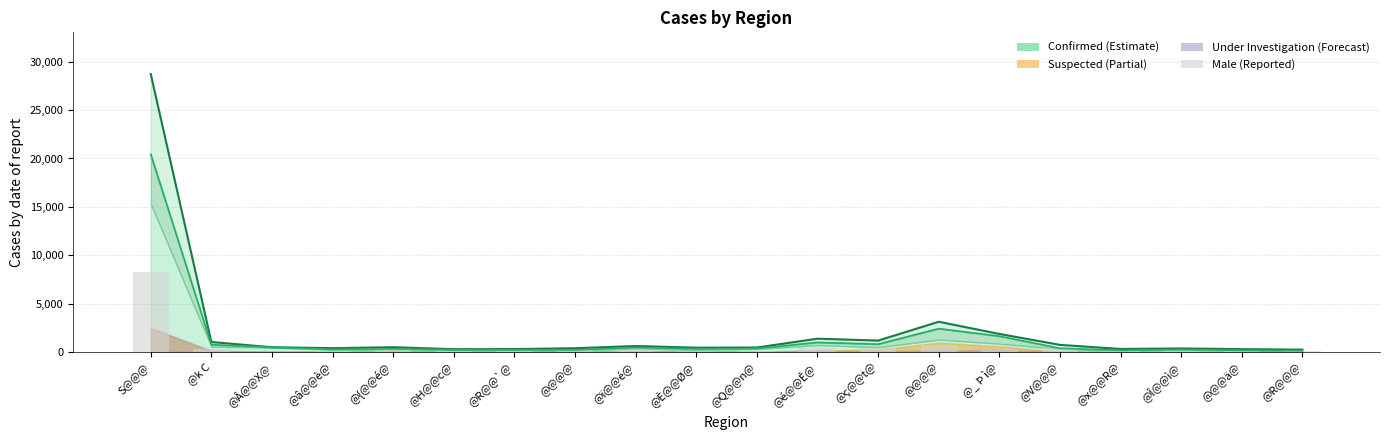

True or false: the data shows 48 at @R@@`@.

False